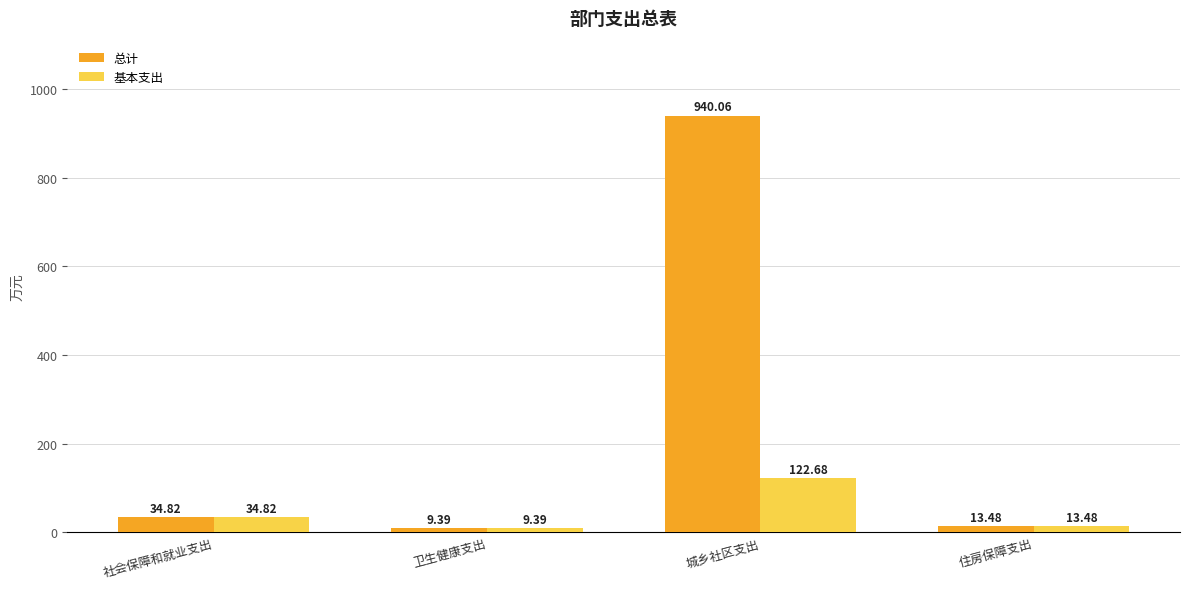

Reading left to right, extract all data points from this chart.

总计: 34.8	9.4	940.1	13.5
基本支出: 34.8	9.4	122.7	13.5